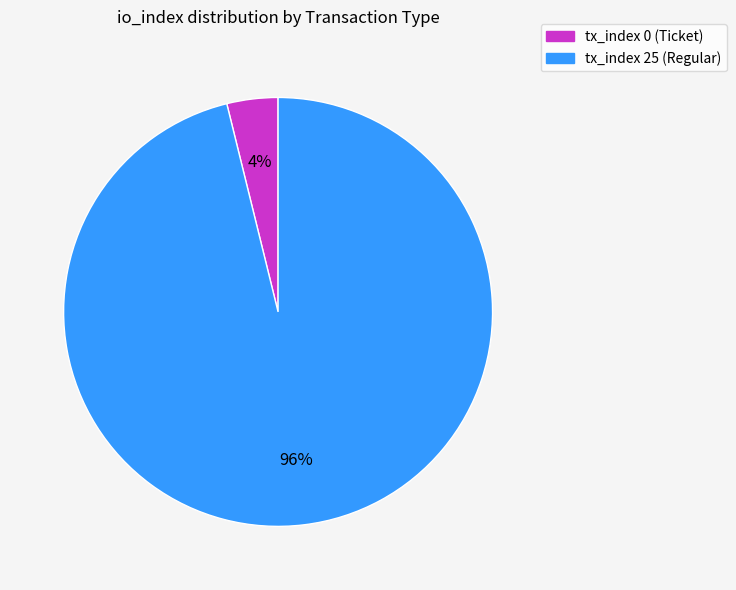

The tx_index 0 (Ticket) slice represents 4% of the pie. True or false?

True